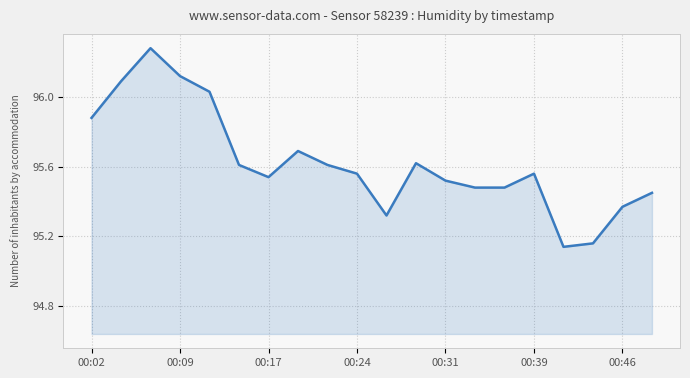

What is the difference between the maximum and minimum values?

1.1